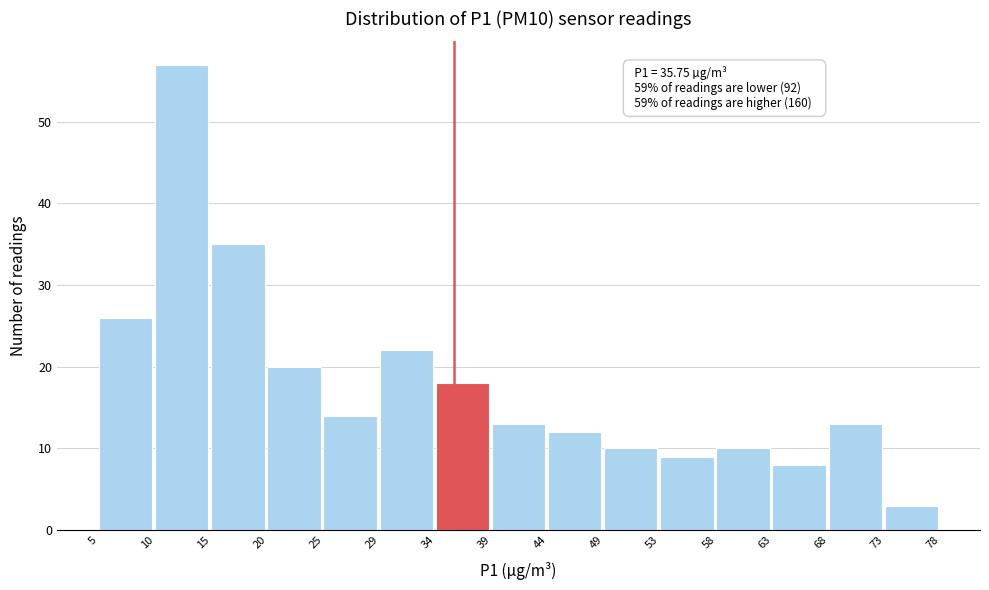

Which range on the x-axis has the tallest bar?

10 to 15